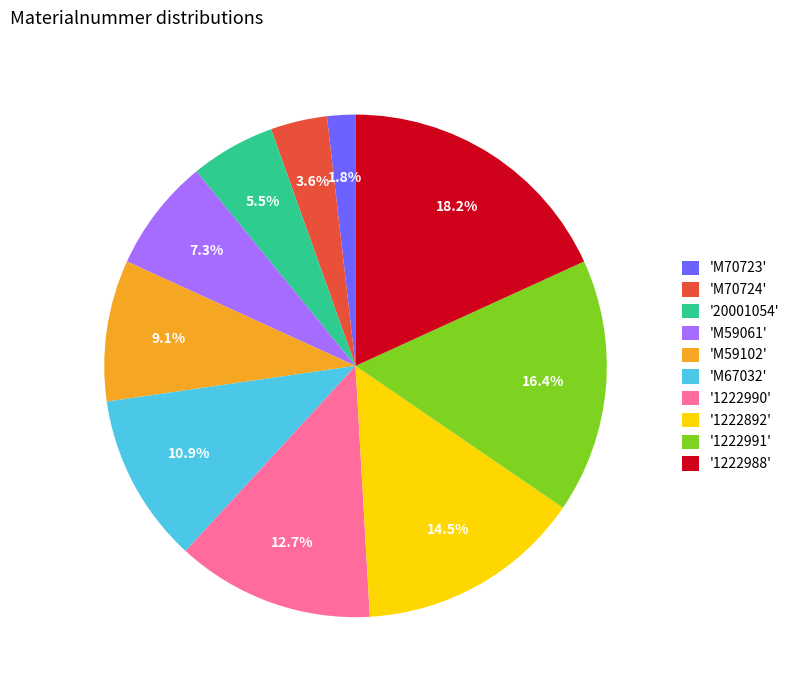

What percentage is NOT represented by '20001054'?

94.5%